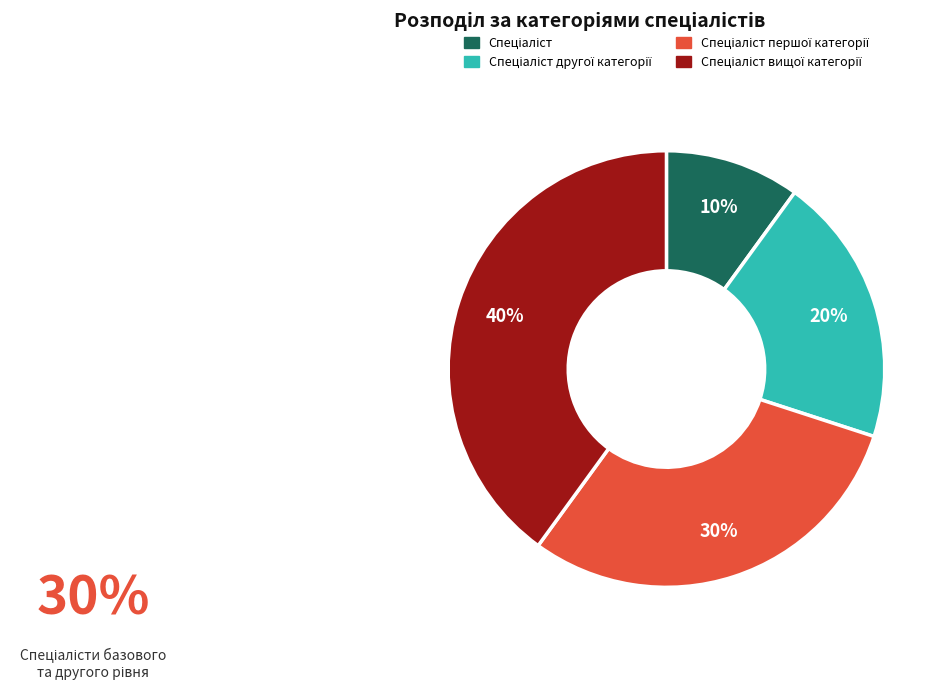

To the nearest percent, what is the average slice percentage?

25%